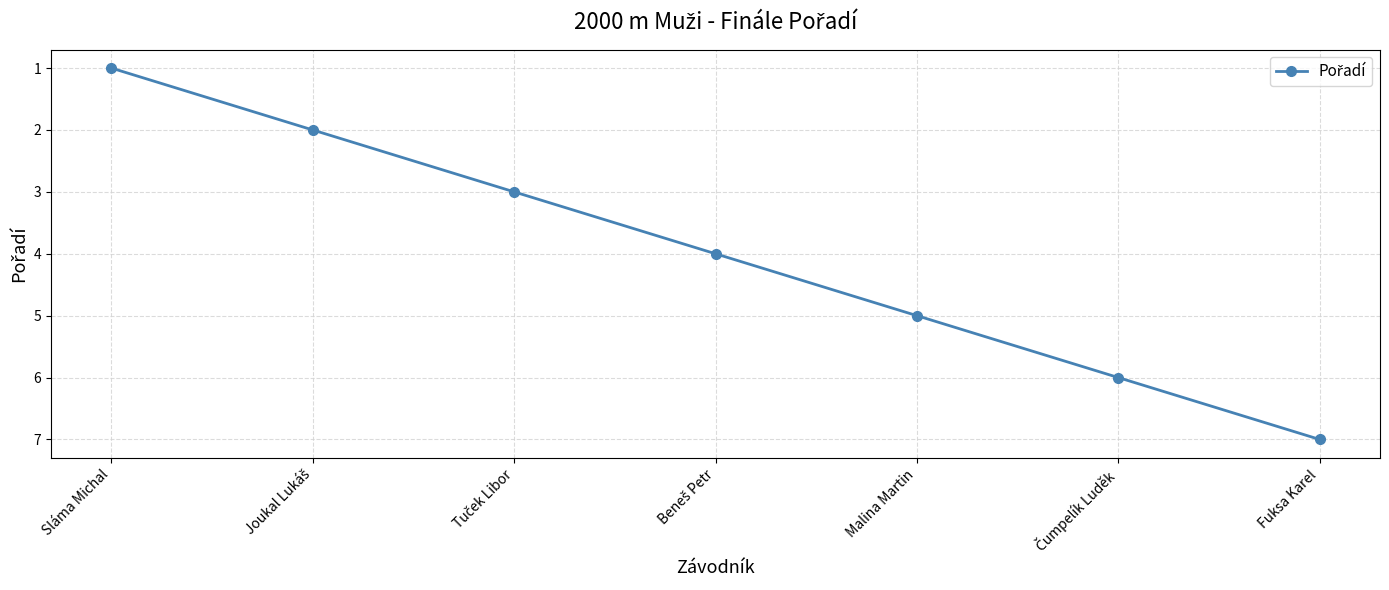

What is the minimum value shown in the chart?

1